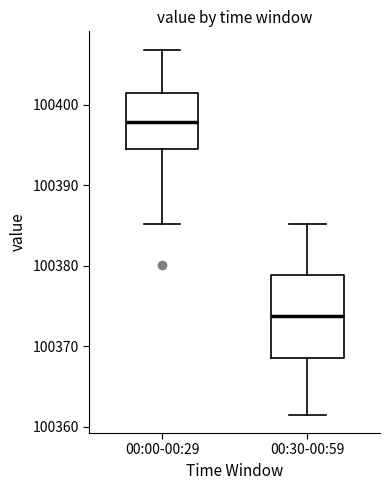

Which box has the highest median line?

00:00-00:29